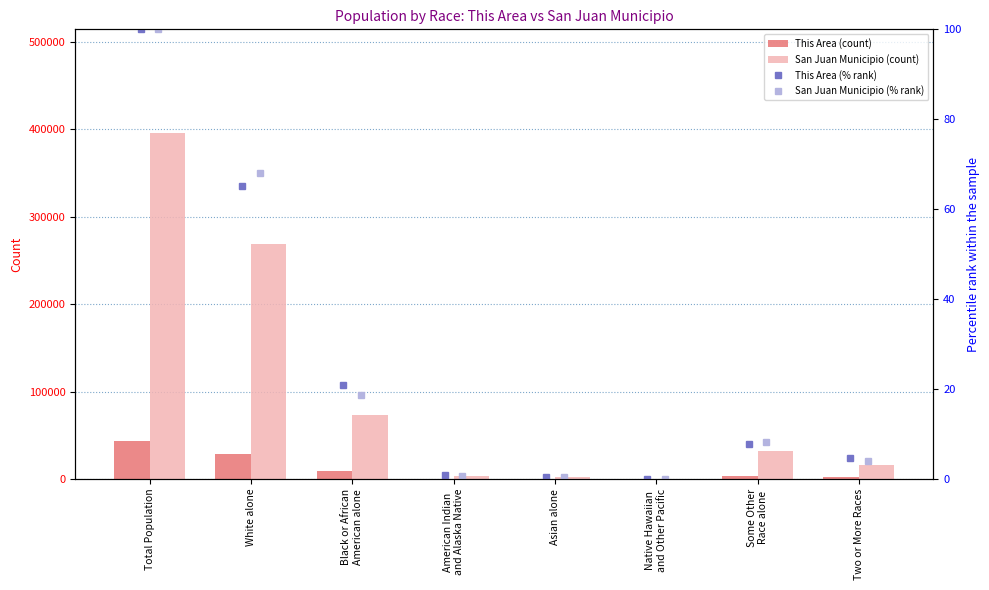

Are the bars horizontal?

No